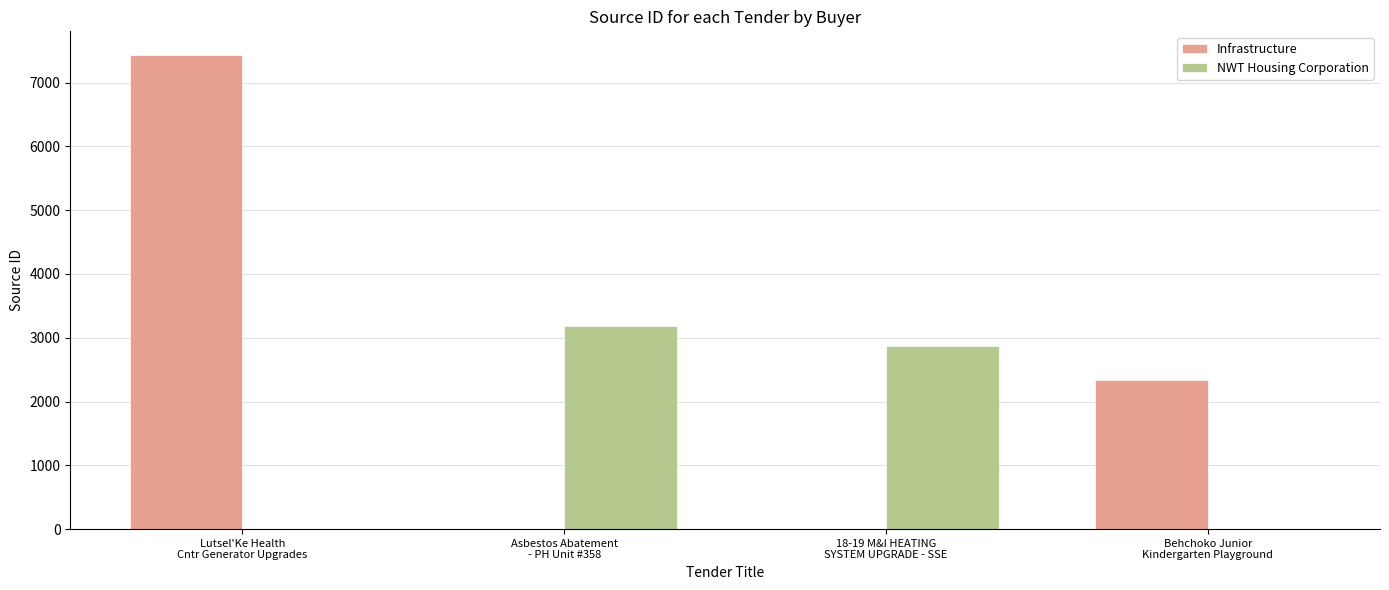

Reading right to left, extract all data points from this chart.

Infrastructure: Behchoko Junior
Kindergarten Playground=2332	18-19 M&I HEATING
SYSTEM UPGRADE - SSE=0	Asbestos Abatement
- PH Unit #358=0	Lutsel'Ke Health
Cntr Generator Upgrades=7431
NWT Housing Corporation: Behchoko Junior
Kindergarten Playground=0	18-19 M&I HEATING
SYSTEM UPGRADE - SSE=2875	Asbestos Abatement
- PH Unit #358=3181	Lutsel'Ke Health
Cntr Generator Upgrades=0